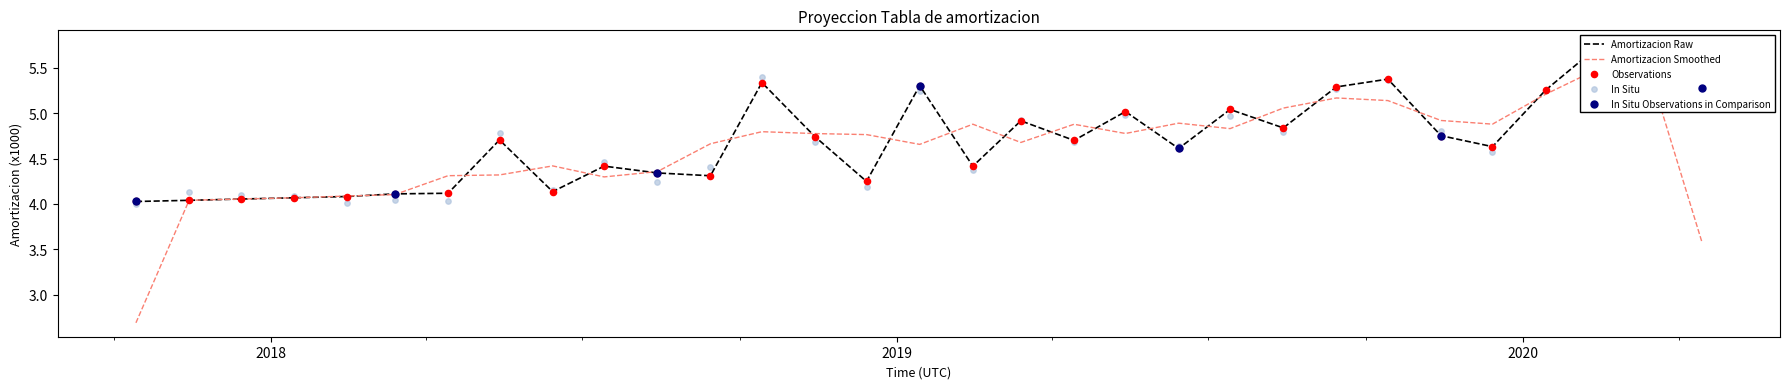

What is the ratio of the value at 2019-02-14 to the value at 2018-12-14?

1.0